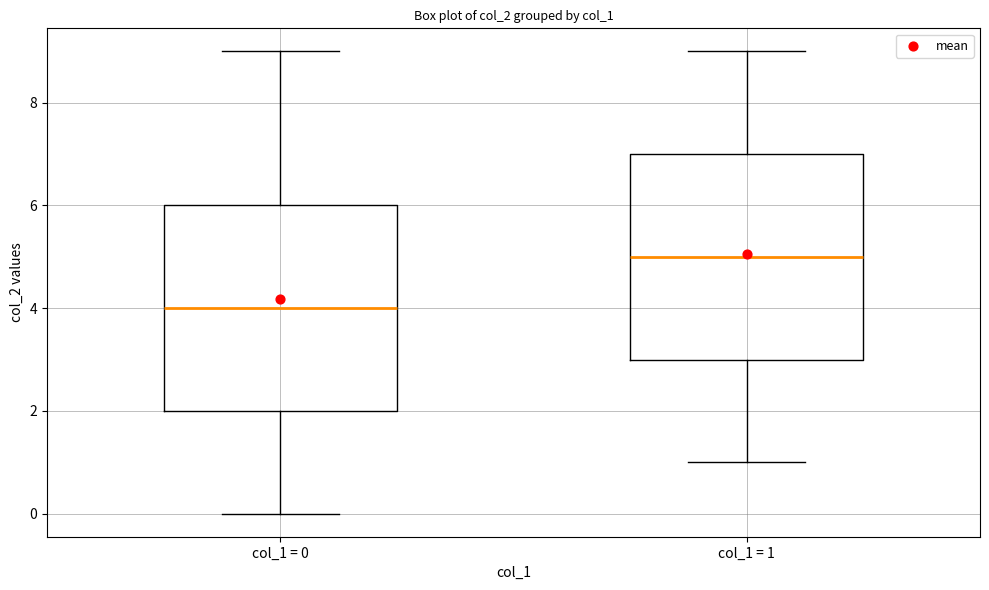

Which box has the highest median line?

col_1 = 1